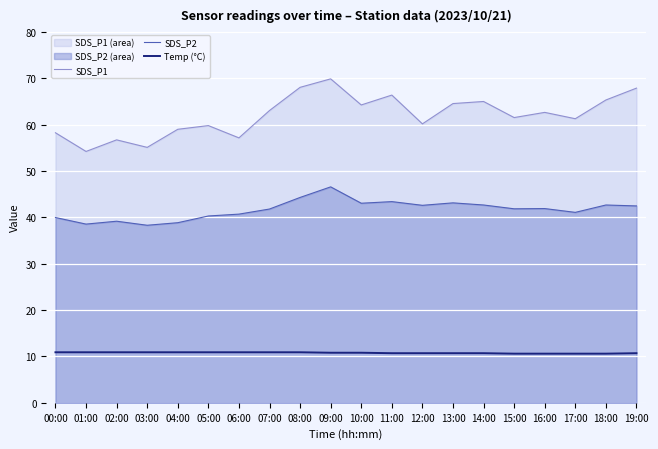

How many lines are shown in the chart?

3